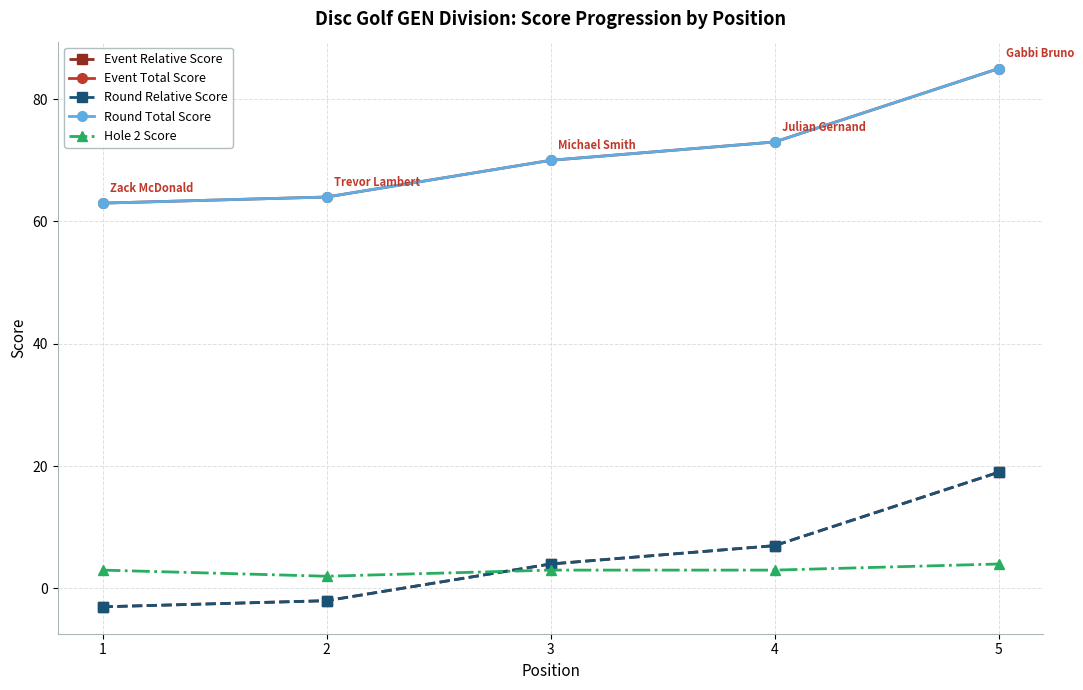

Which series ends up on top after the final intersection of Hole 2 Score and Round Relative Score?

Round Relative Score